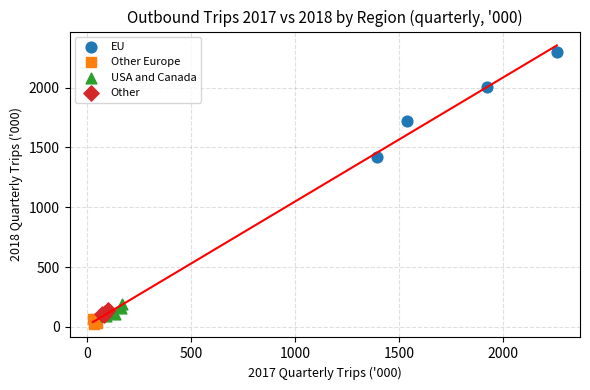

Which series contains the highest Y value?

EU